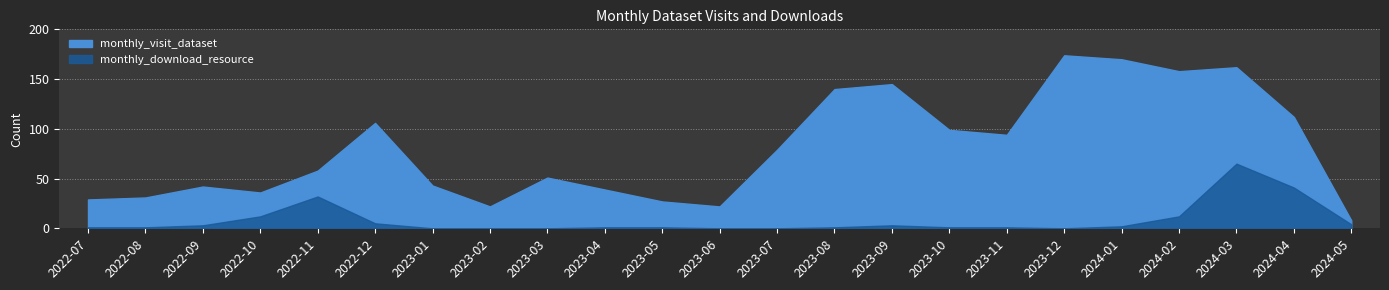

At how many categories does at least one series exceed 34?

17